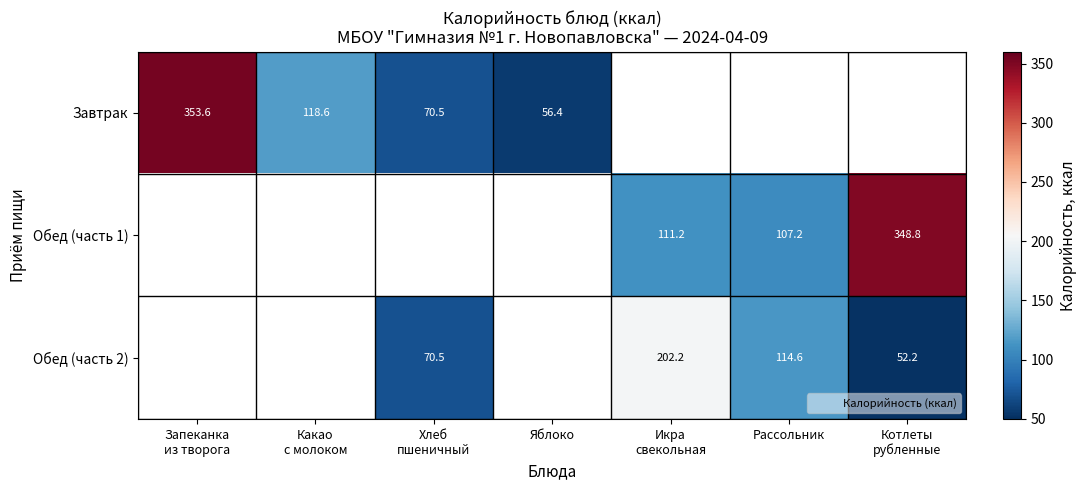

What is the total value across all series at Хлеб
пшеничный?

141.0